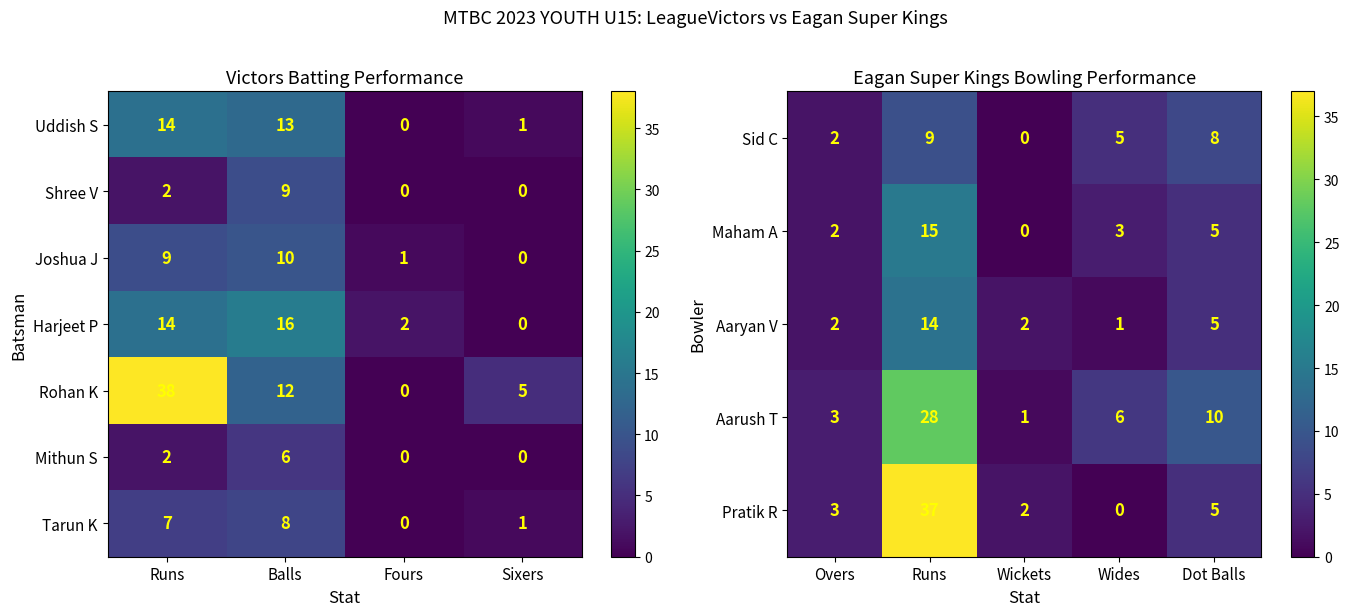

What is the sum of the Rohan K values at Fours and Runs?

38